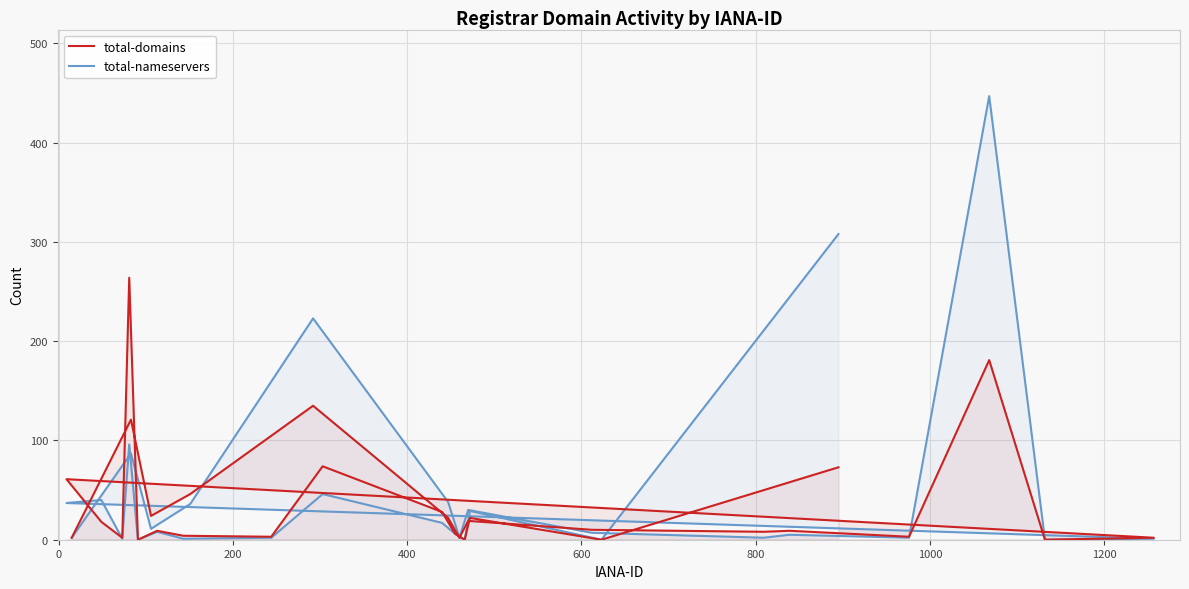

What is the value of the total-nameservers point at the 11th from the left?

5